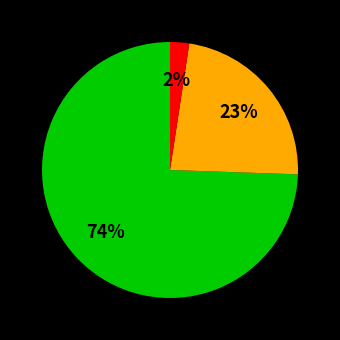

Is there a majority slice in this chart?

Yes